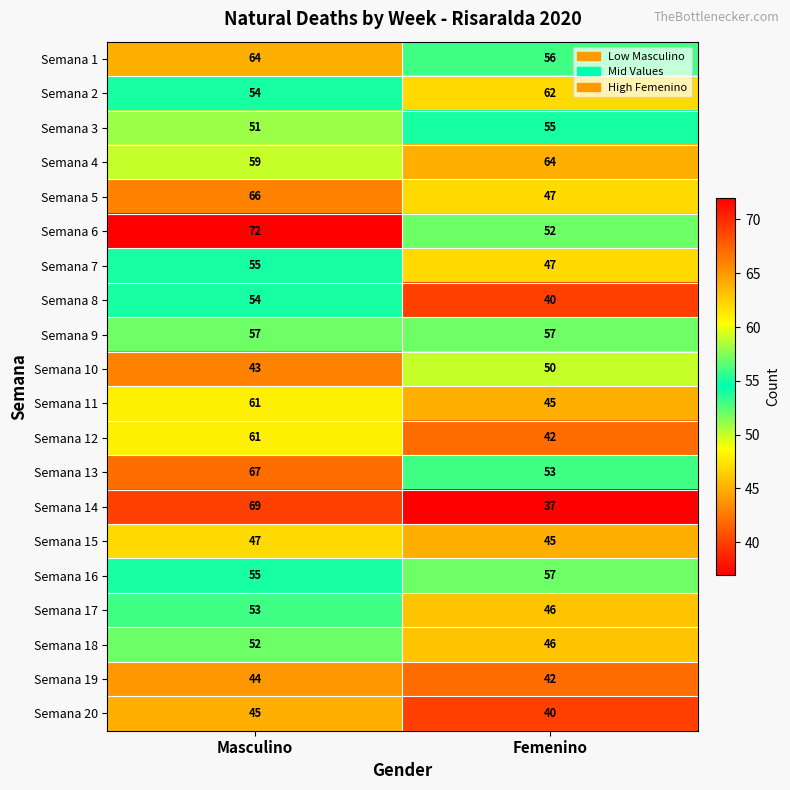

At how many categories does at least one series exceed 39?

2